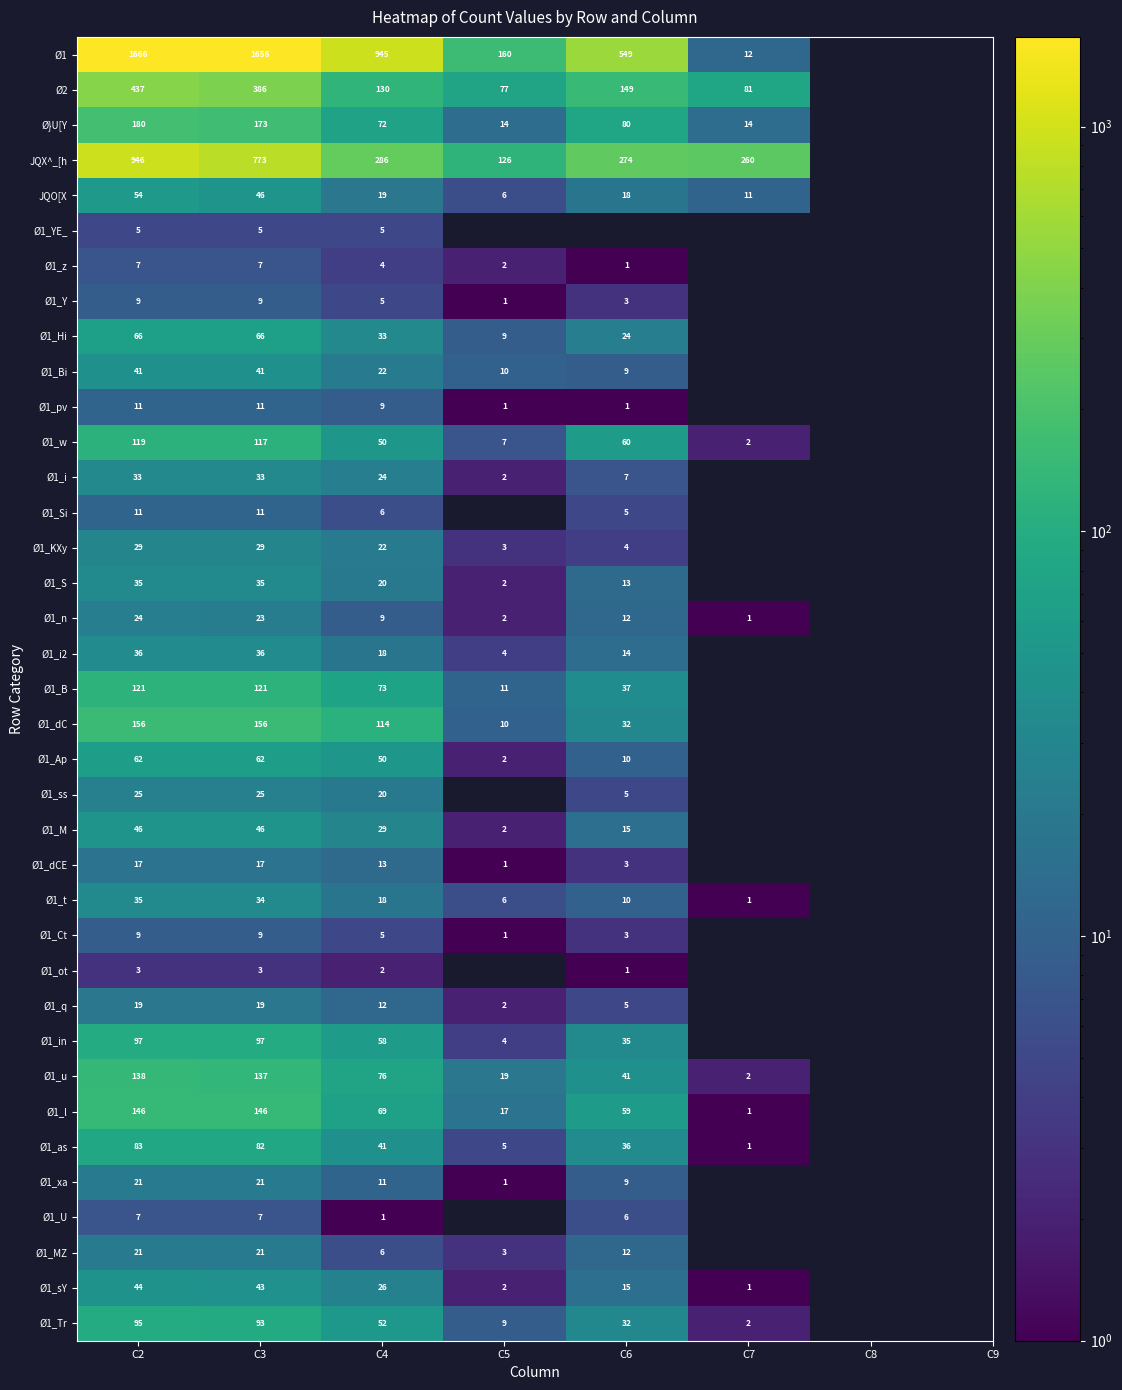

Is it true that Ø1_ot equals 3 at C3?

True